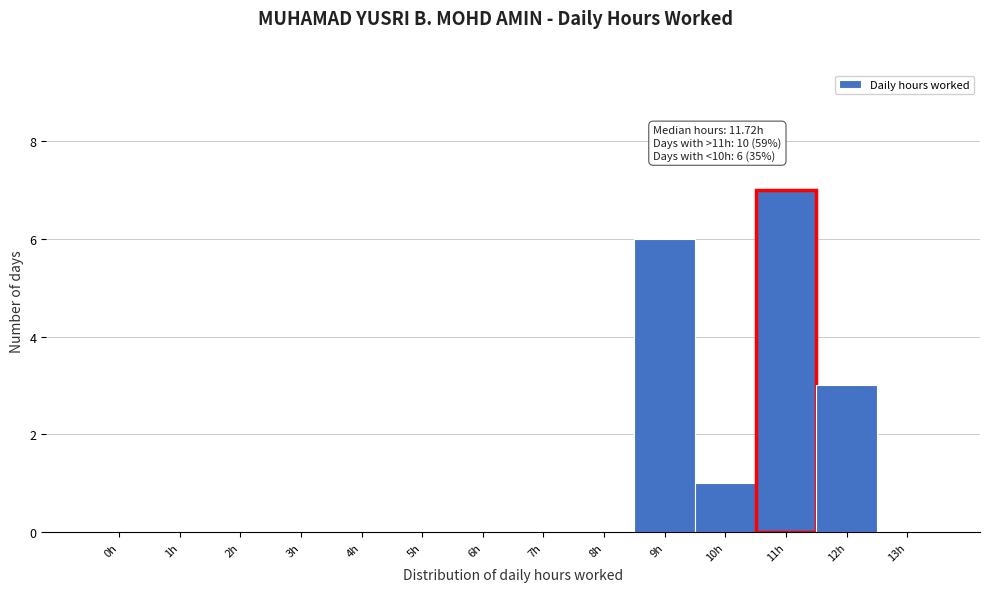

Reading right to left, extract all data points from this chart.

13h=0	12h=3	11h=7	10h=1	9h=6	8h=0	7h=0	6h=0	5h=0	4h=0	3h=0	2h=0	1h=0	0h=0